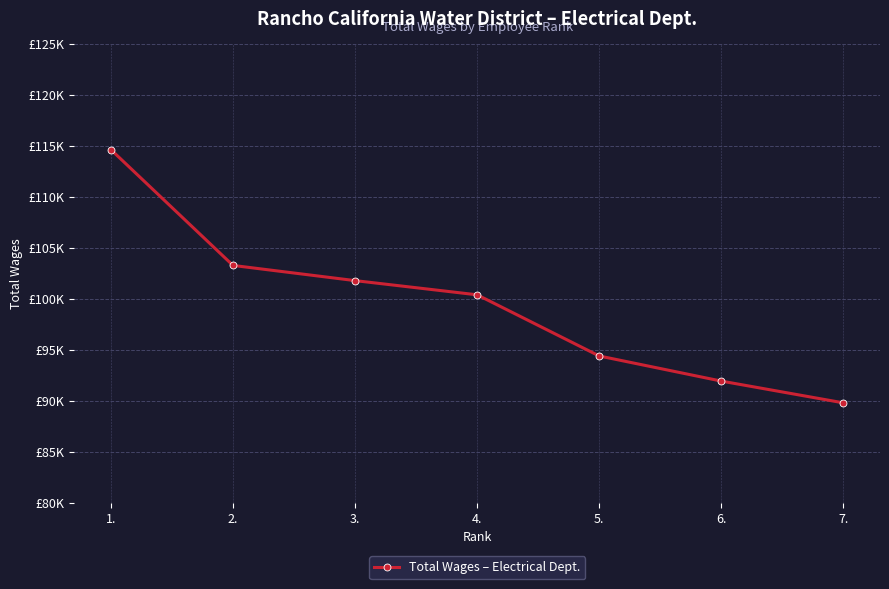

True or false: there are more than 2 points higher than both neighbors.

False